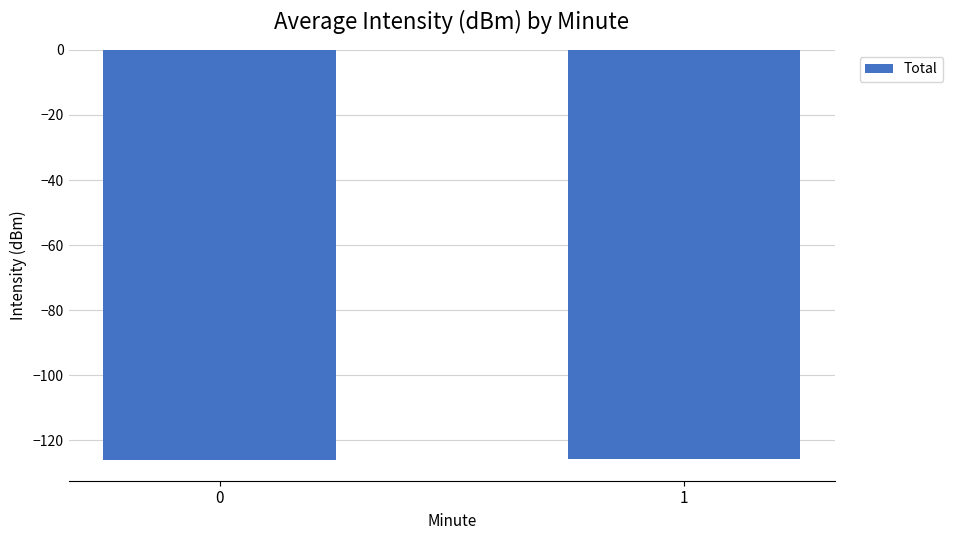

What is the value of the 1st bar from the left?

-126.1